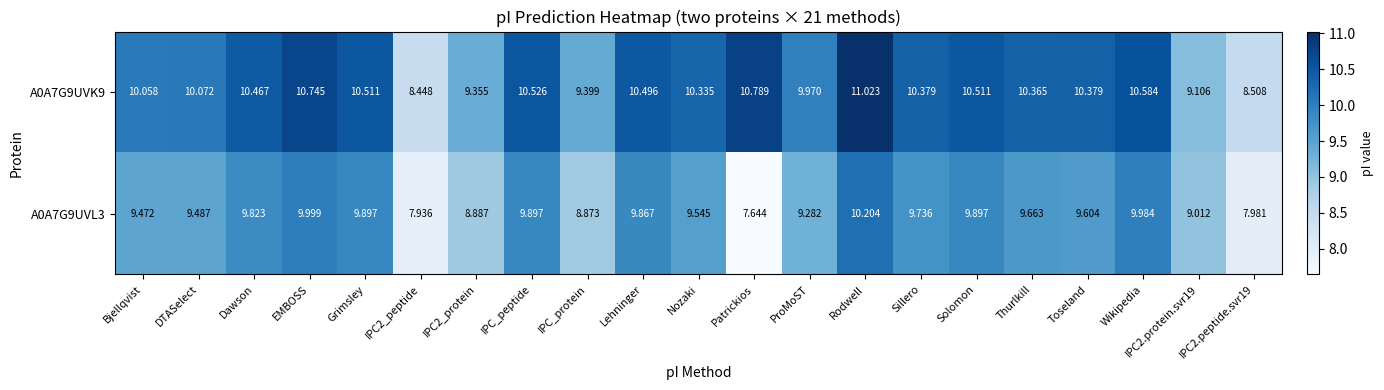

Which label corresponds to the largest value in the chart?

Rodwell